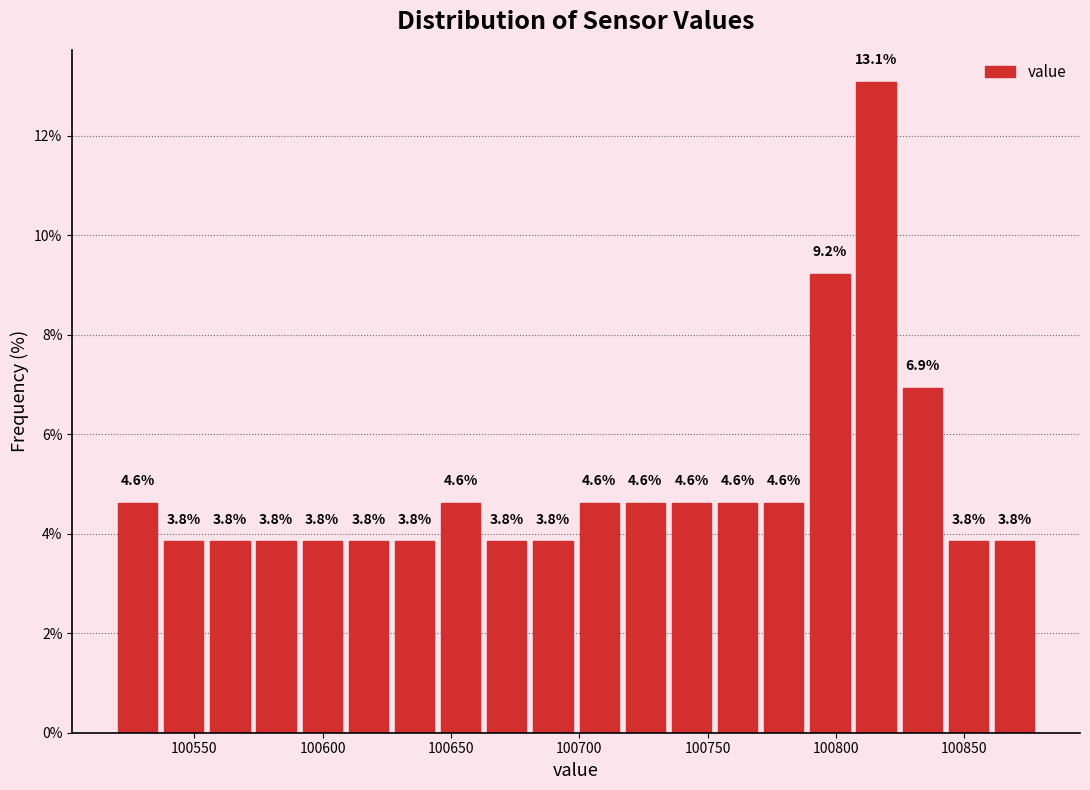

Read against the x-axis, roughly where is the centre of the tallest bar?

100815